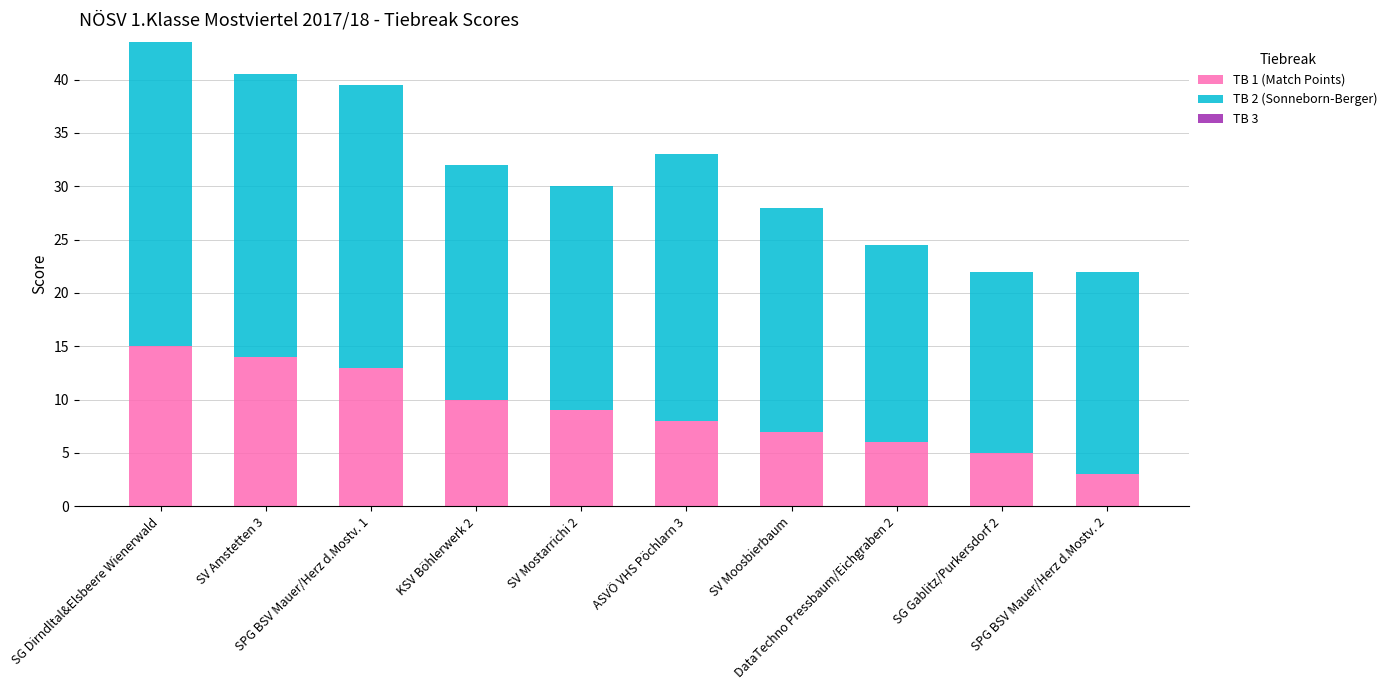

What is the highest value of the TB 1 (Match Points) series?

15.0